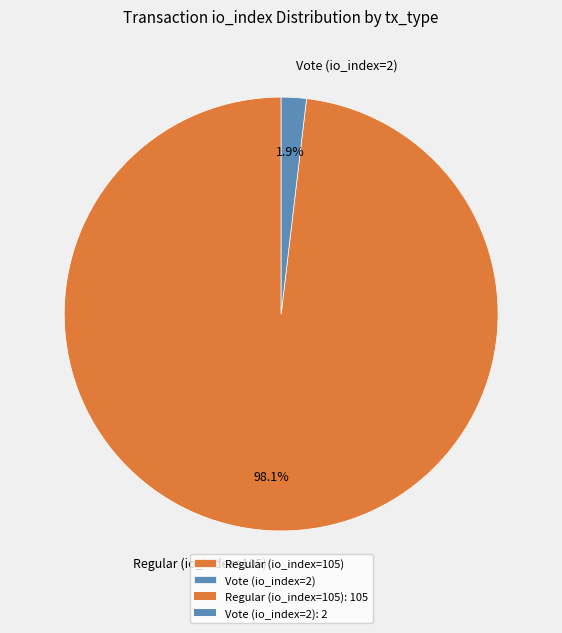

To the nearest percent, what is the average slice percentage?

50%